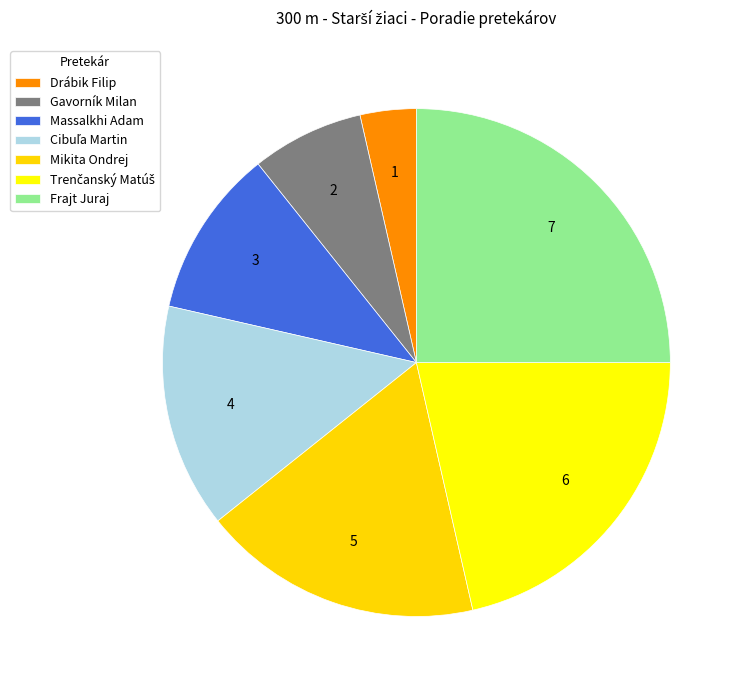

Is Mikita Ondrej the majority of the pie?

No